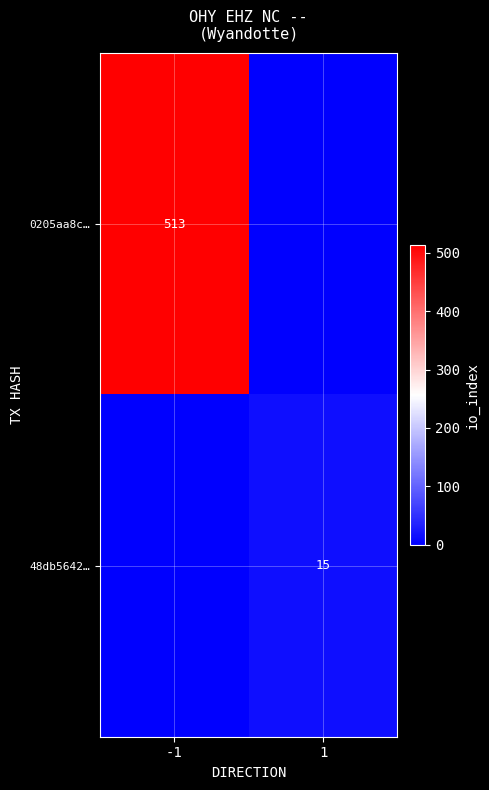

True or false: 48db5642… has a value of 15 at 1.

True